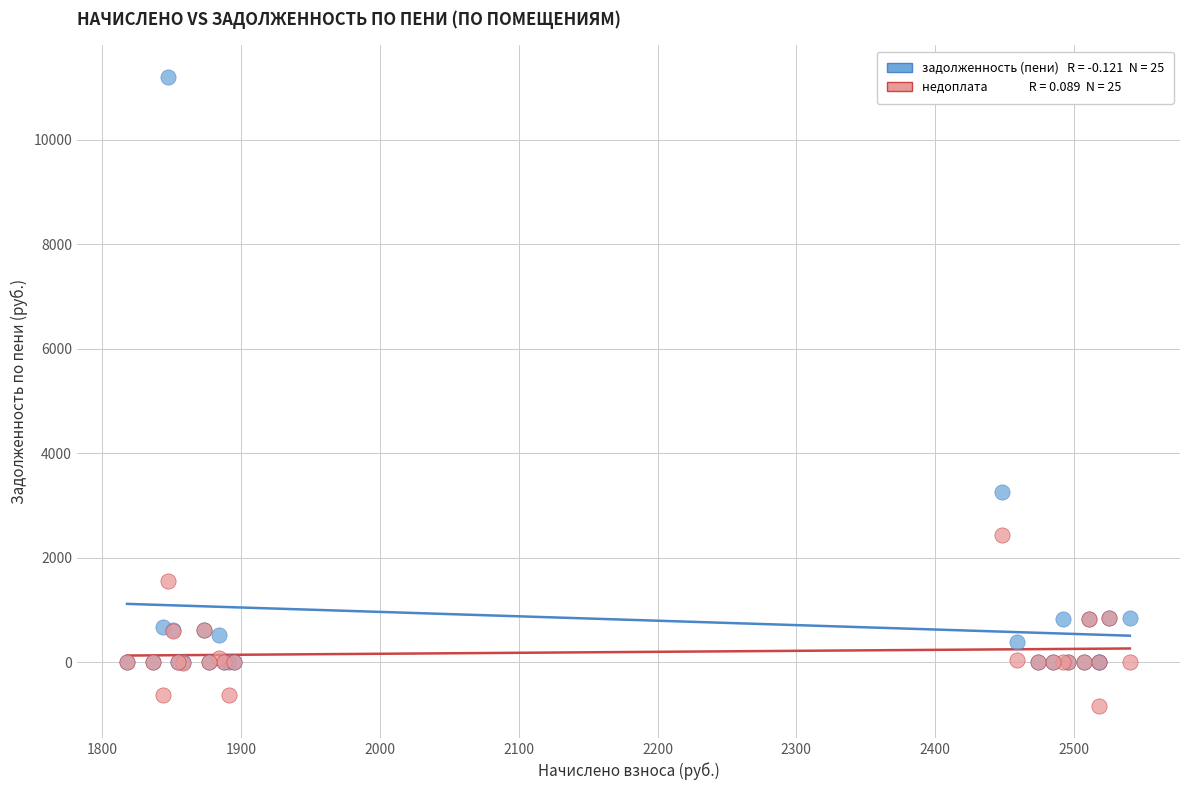

Across all series, what Y value is closest to 5181?

3264.2